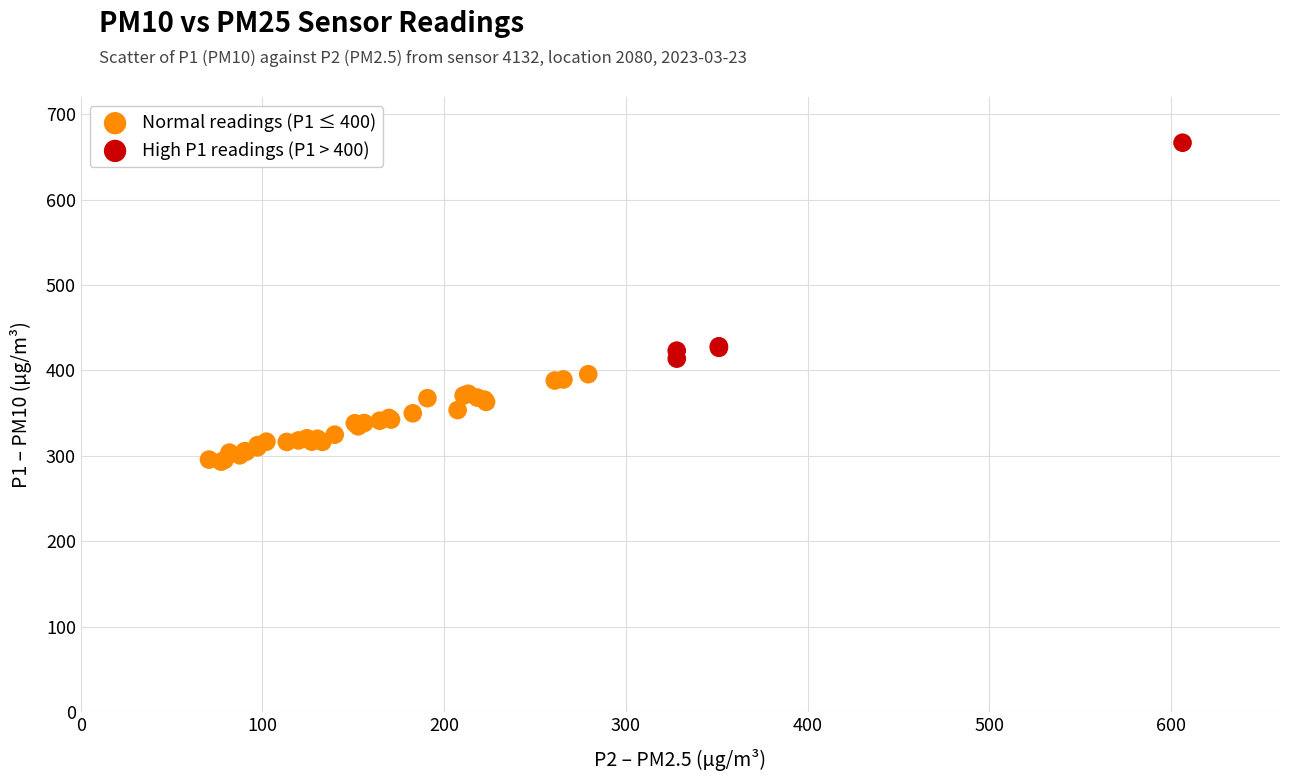

Which series contains the lowest Y value?

Normal readings (P1 ≤ 400)